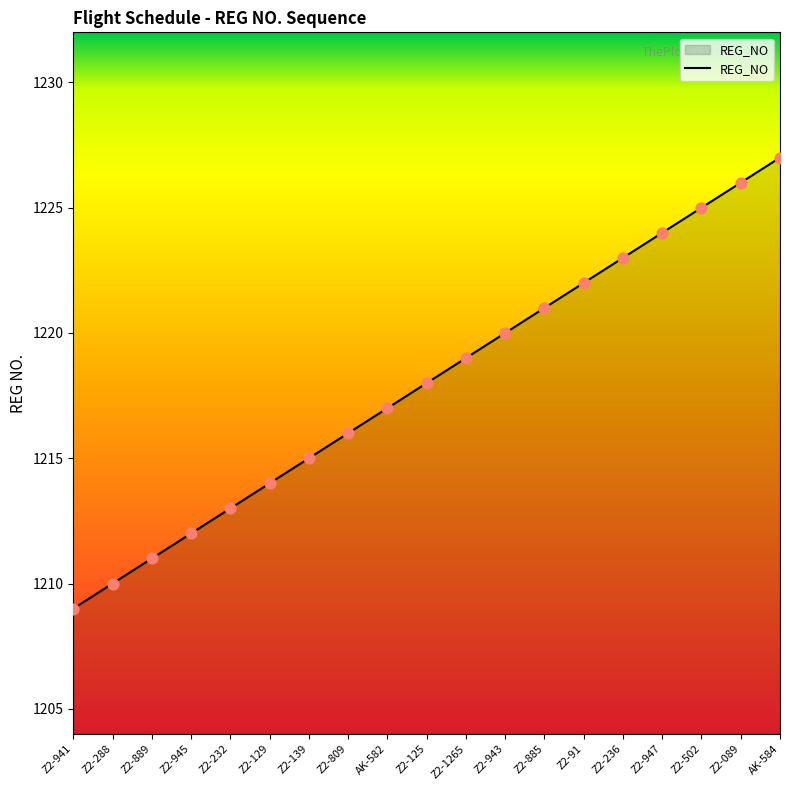

What is the ratio of the value at Z2-232 to the value at Z2-236?

1.0